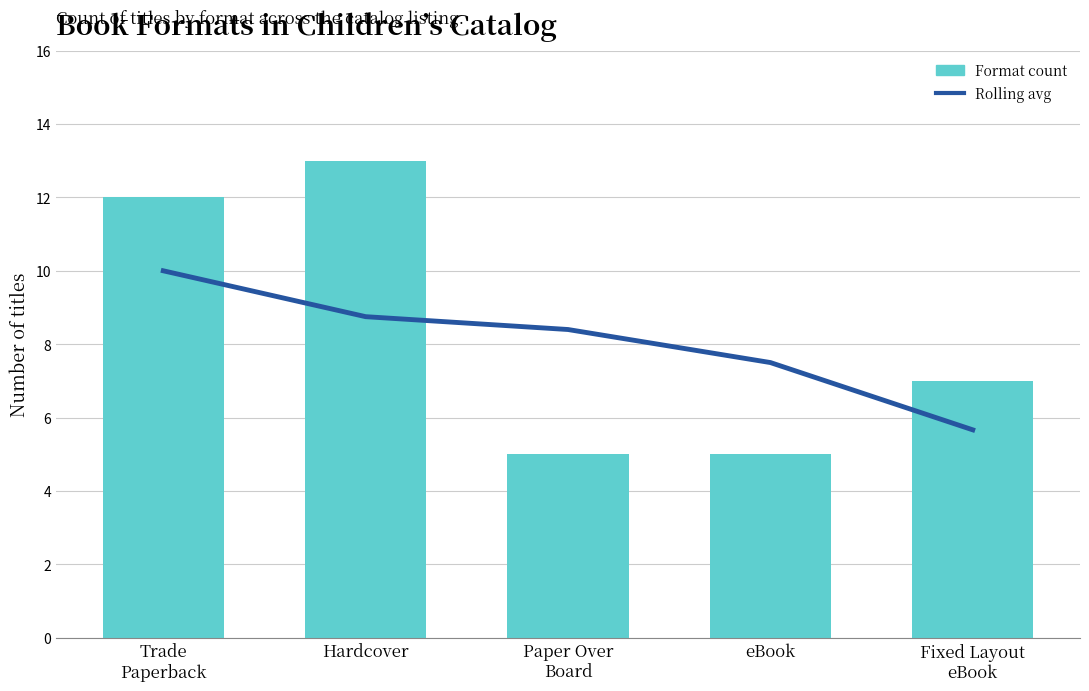

What is the sum of the Format count values at Paper Over
Board and Hardcover?

18.0